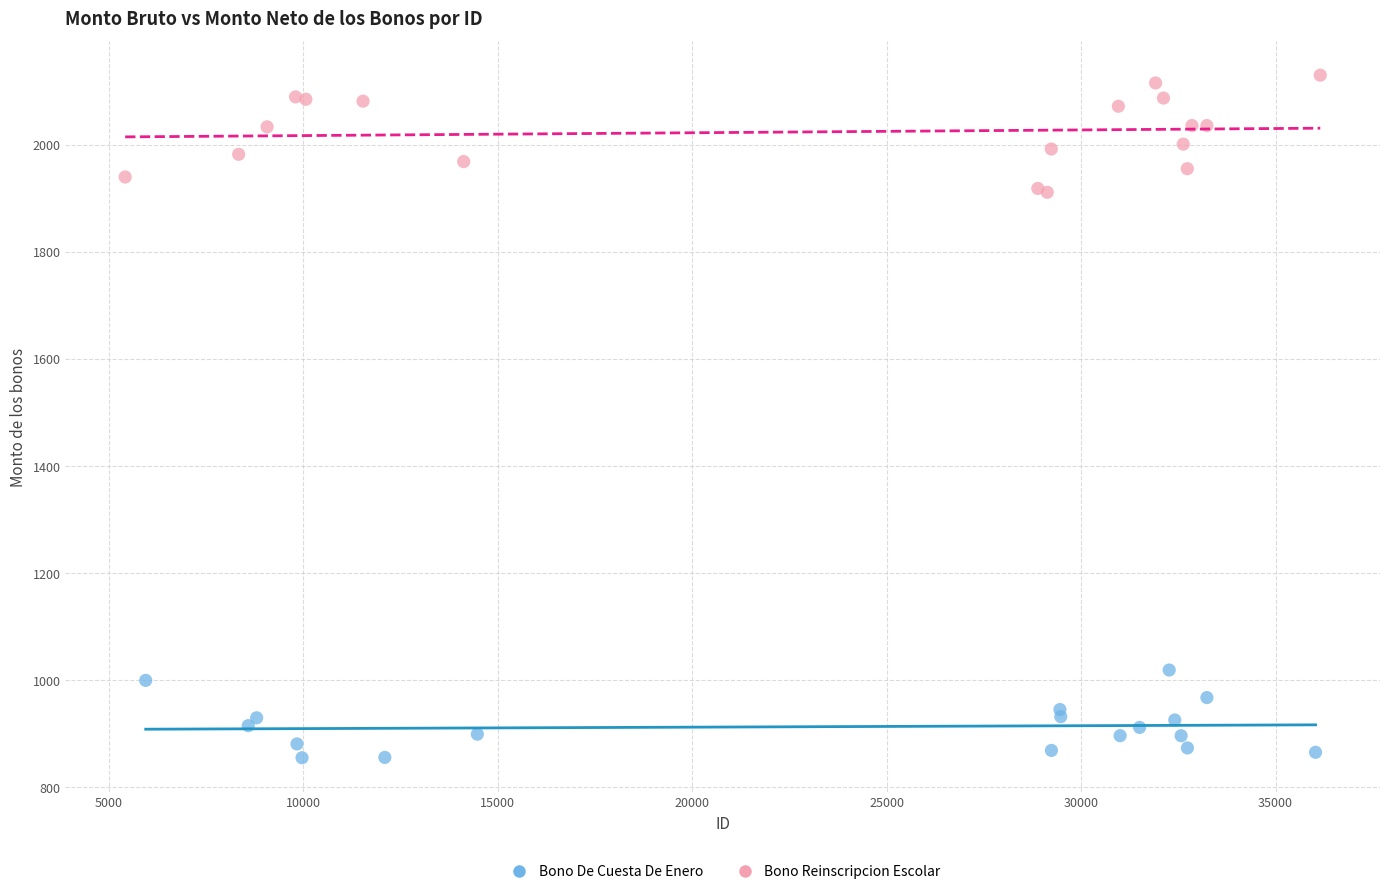

Which series contains the highest Y value?

Bono Reinscripcion Escolar